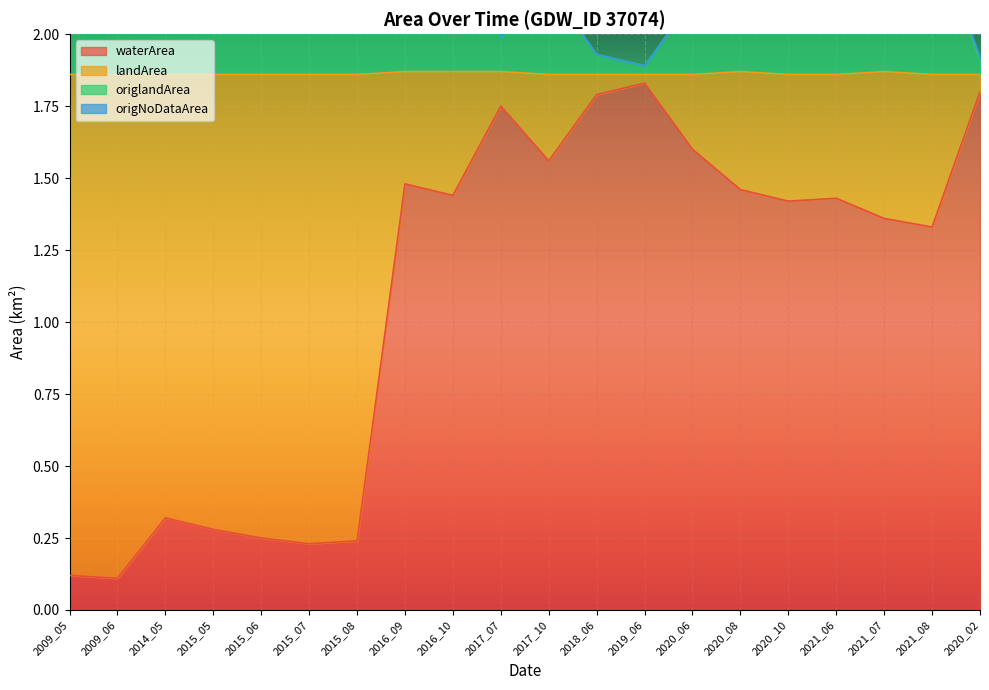

At which category is the sum across all series the highest?

2009_06